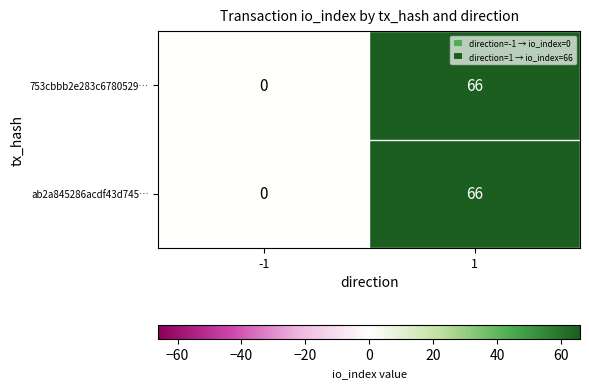

What is the difference between the ab2a845286acdf43d745… values at 1 and -1?

66